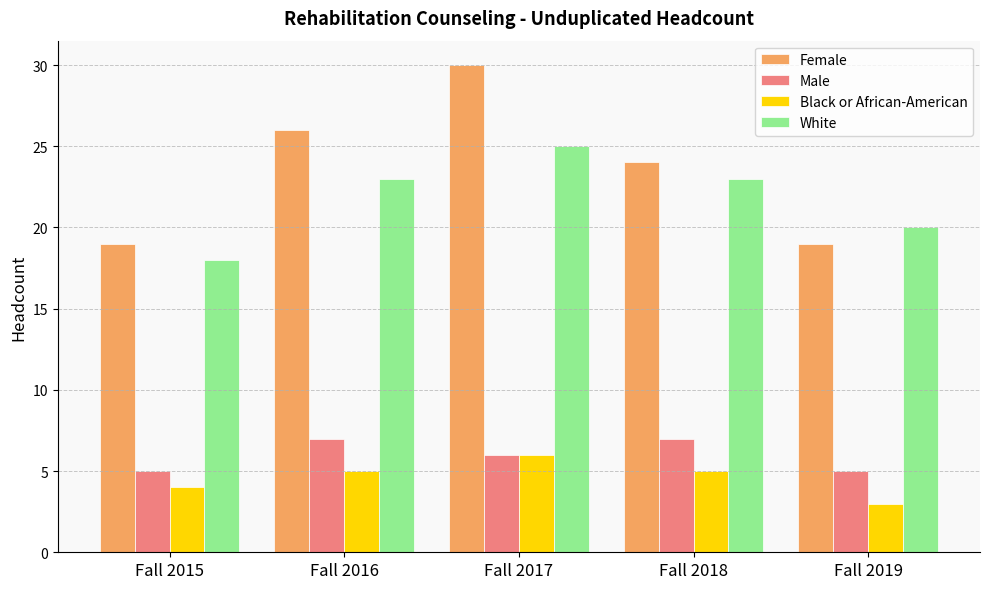

At which label is White closest to 21?

Fall 2019